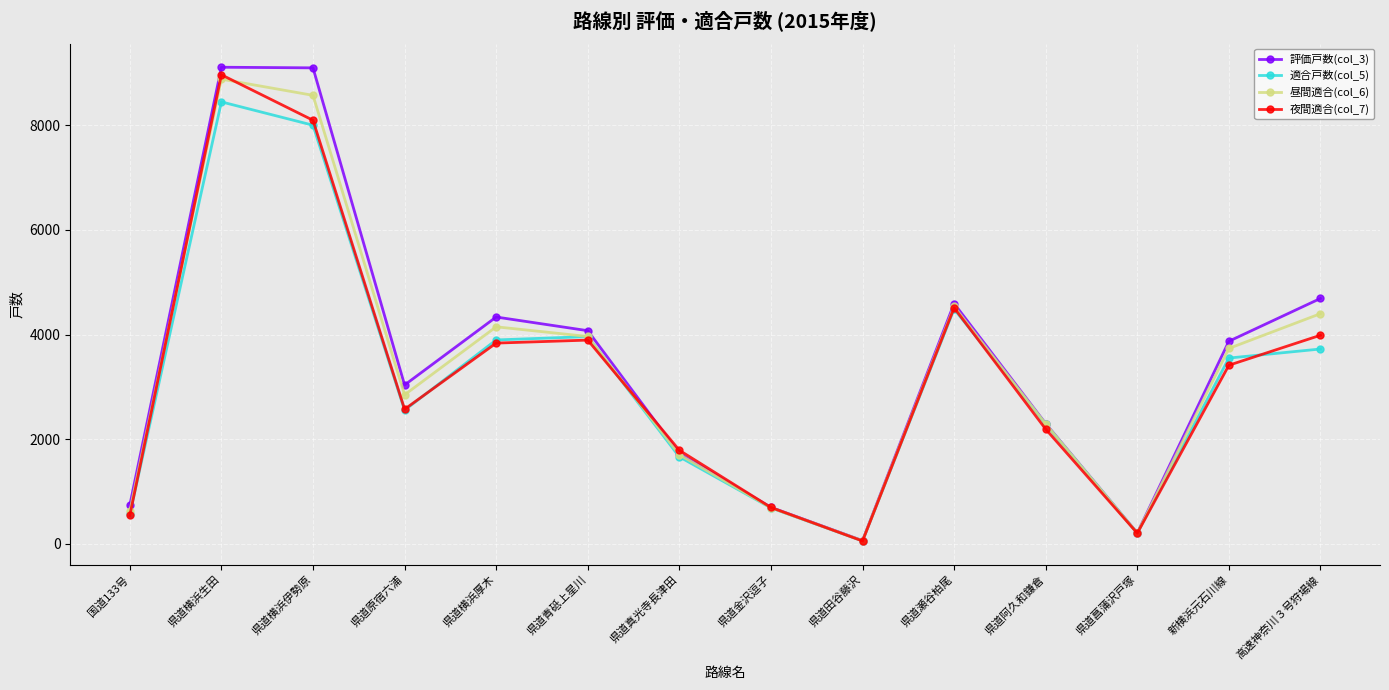

List the series in order of their peak value, highest first.

評価戸数(col_3), 夜間適合(col_7), 昼間適合(col_6), 適合戸数(col_5)